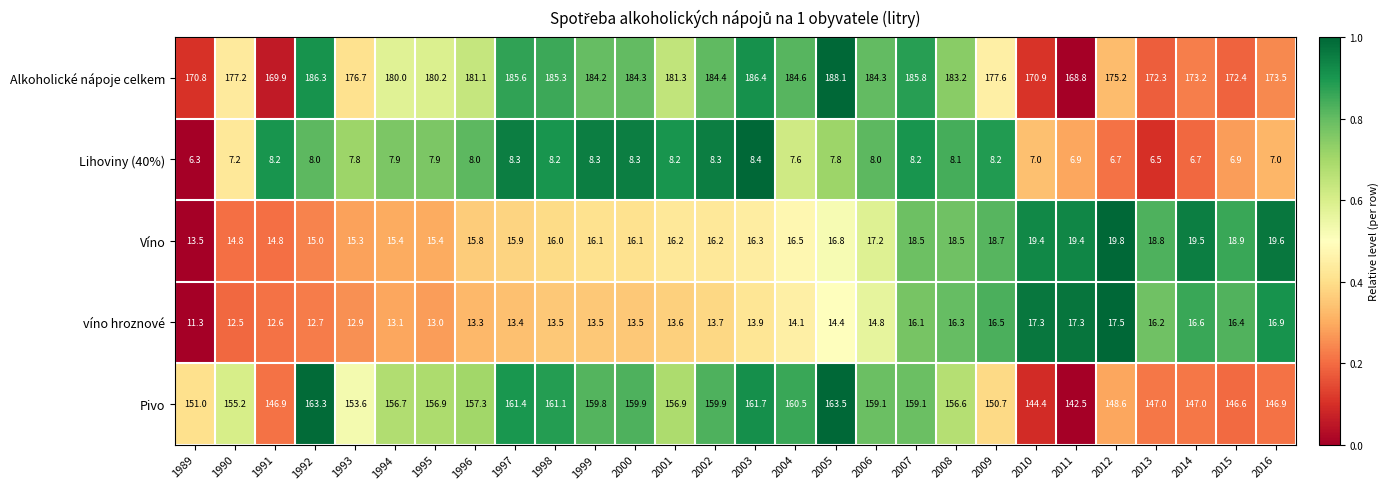

What is the maximum value shown in the chart?

188.1